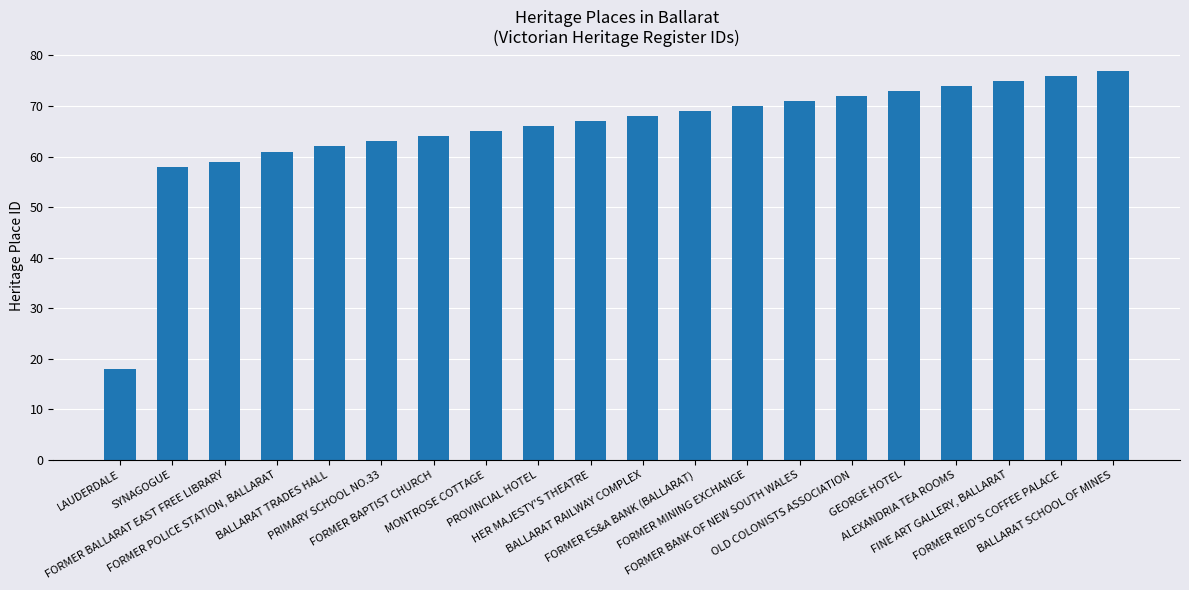

What is the label of the 1st bar from the left?

LAUDERDALE